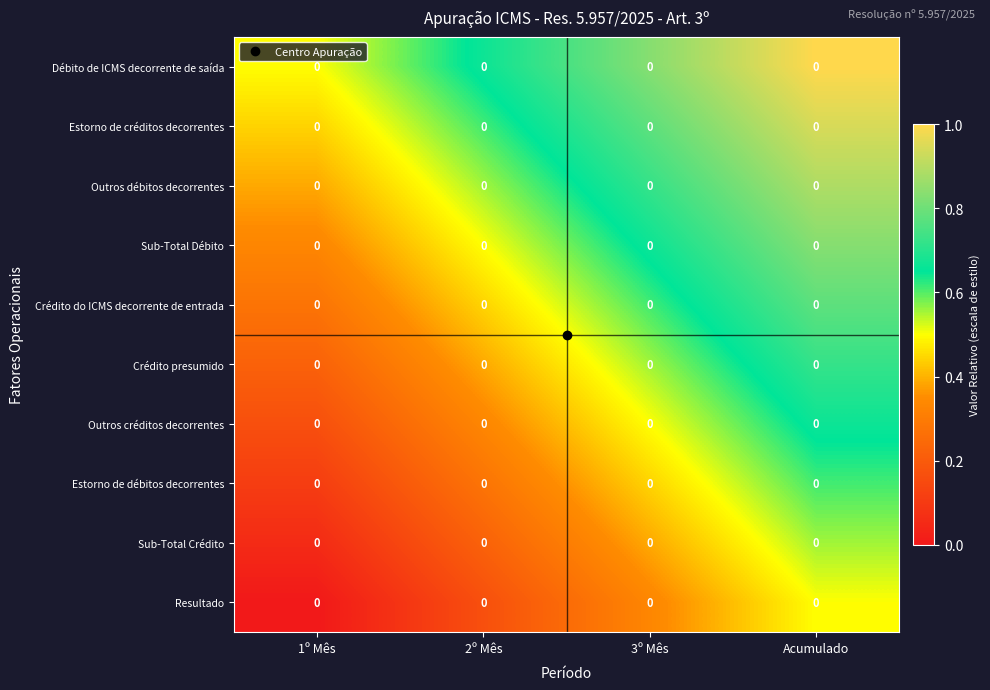

Is it true that Outros créditos decorrentes equals 0.1 at 2º Mês?

False